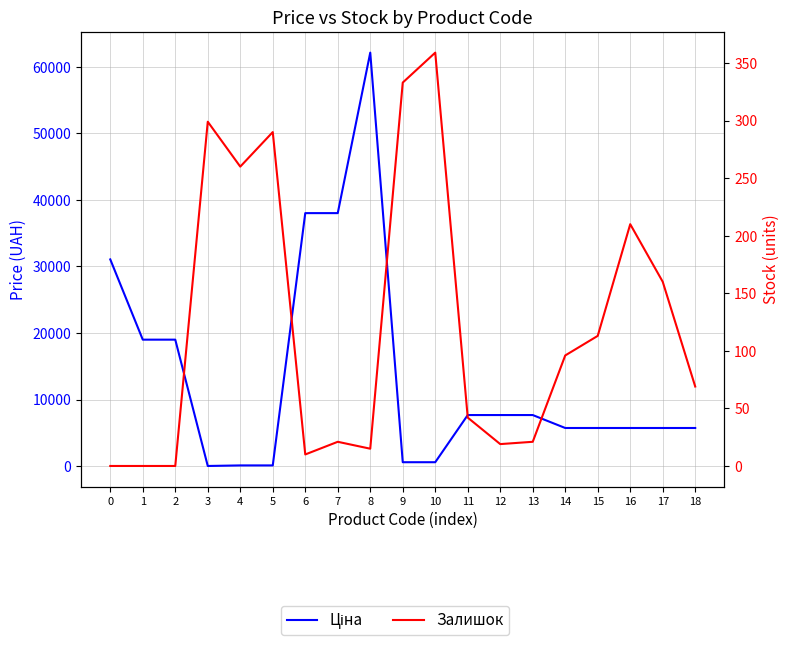

How many values in the Залишок series are below 69?

9